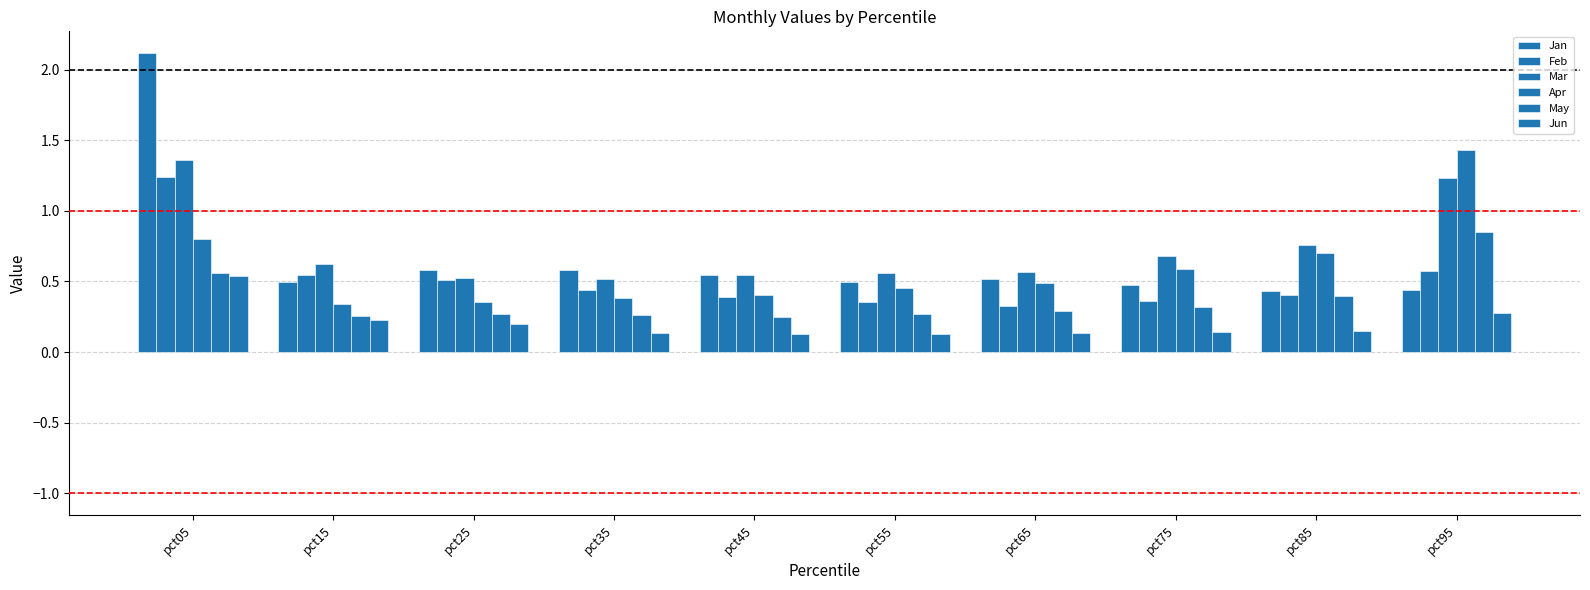

At which label is Mar closest to 0?

pct35